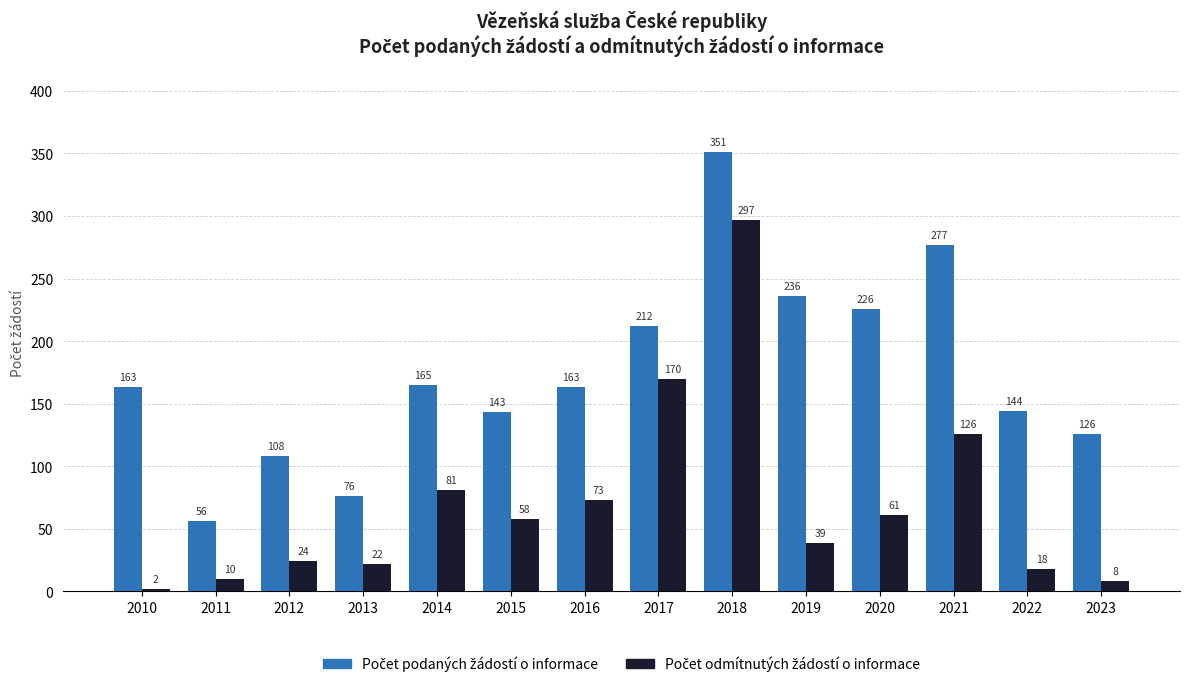

What is the difference between the highest and lowest values at 2013?

54